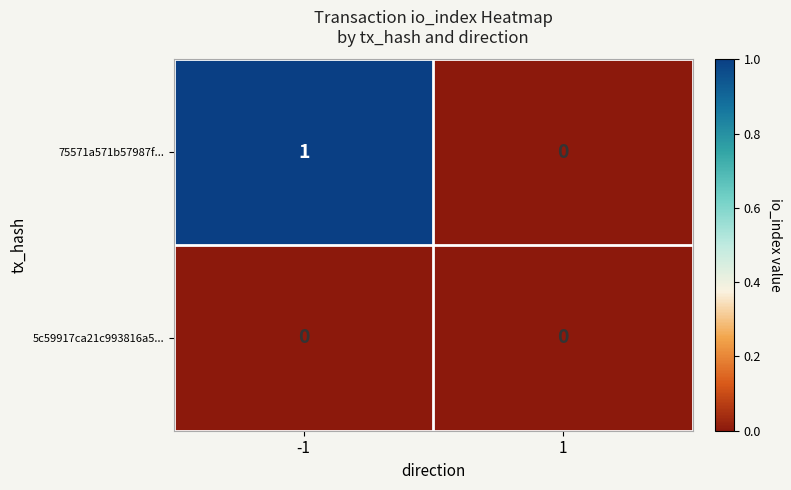

List the series in order of their overall mean, highest first.

75571a571b57987f..., 5c59917ca21c993816a5...